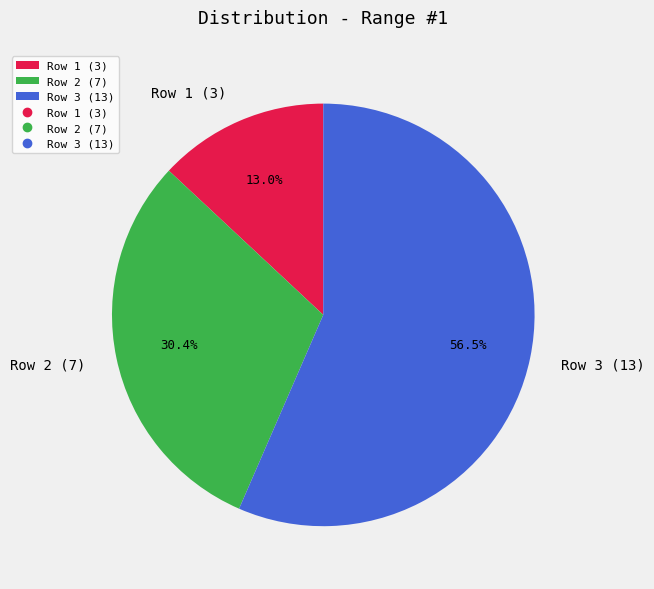

How many segments does this pie chart have?

3